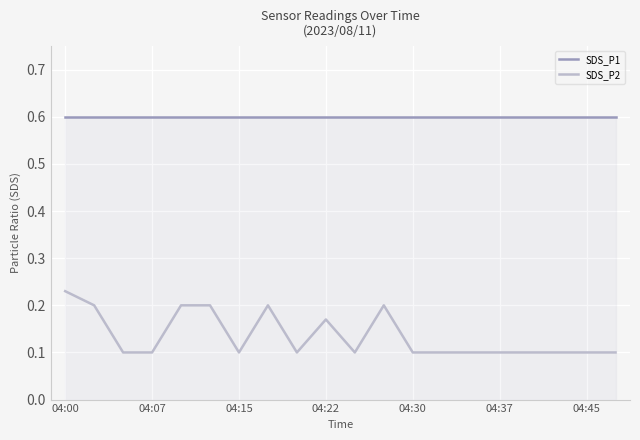

Rank the series by their maximum value, from highest to lowest.

SDS_P1, SDS_P2